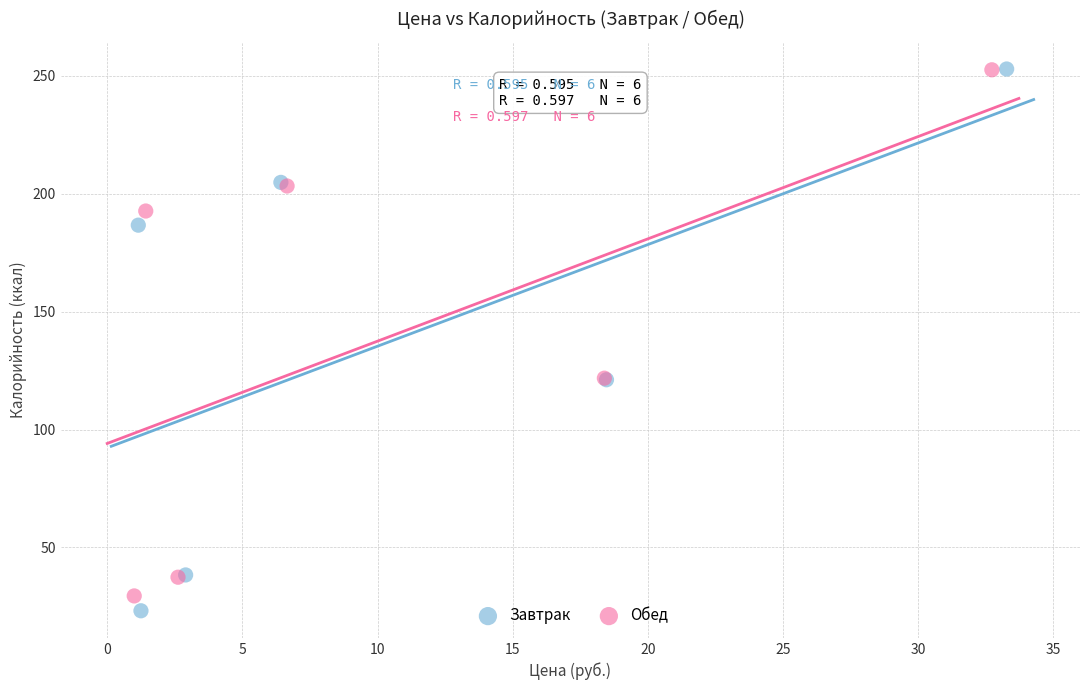

Which series has the widest spread of Y values?

Завтрак